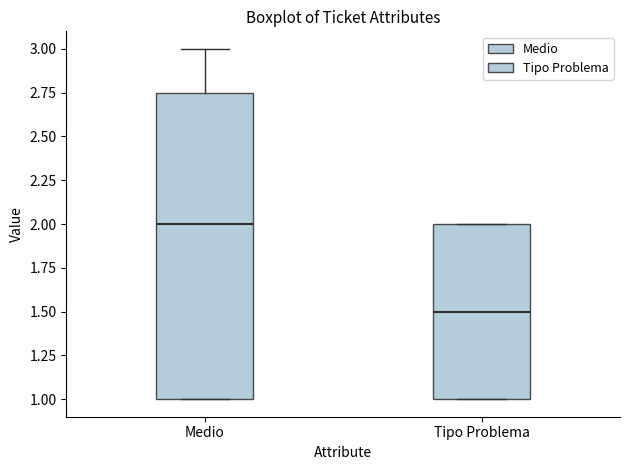

Reading left to right, transcribe this box plot: for each box, give where its median line is, the range the box spans, and where its two whiskers end, as read against the y-axis. The values are not printed on the chart, so give them approximately, as read against the axis.

Medio: median 2.00, box 1.00 to 2.75, whiskers 1.00 to 3.00
Tipo Problema: median 1.50, box 1.00 to 2.00, whiskers 1.00 to 2.00